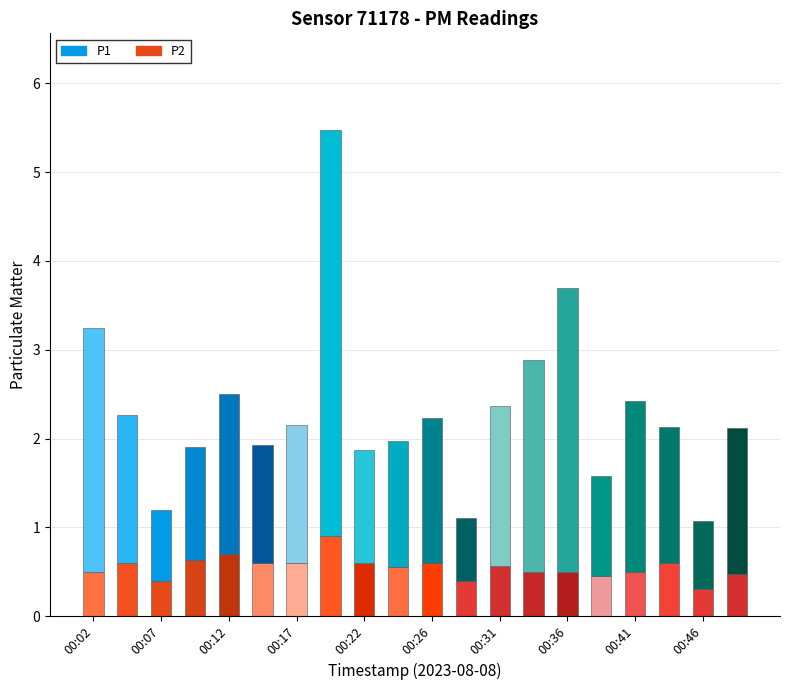

Rank the series at 00:22 from lowest to highest value.

P2, P1